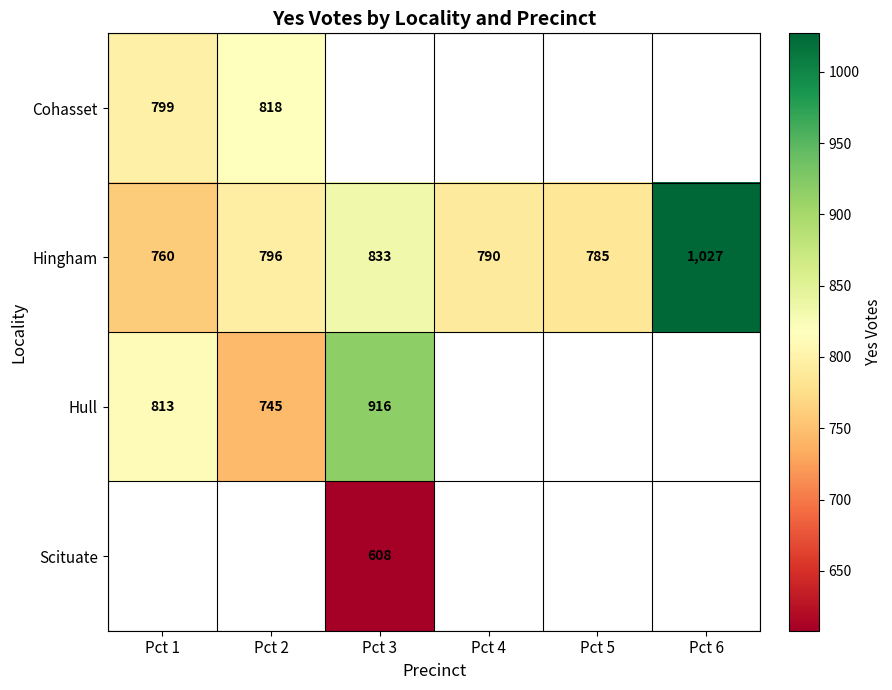

Is it true that Hingham equals 438 at Pct 2?

False